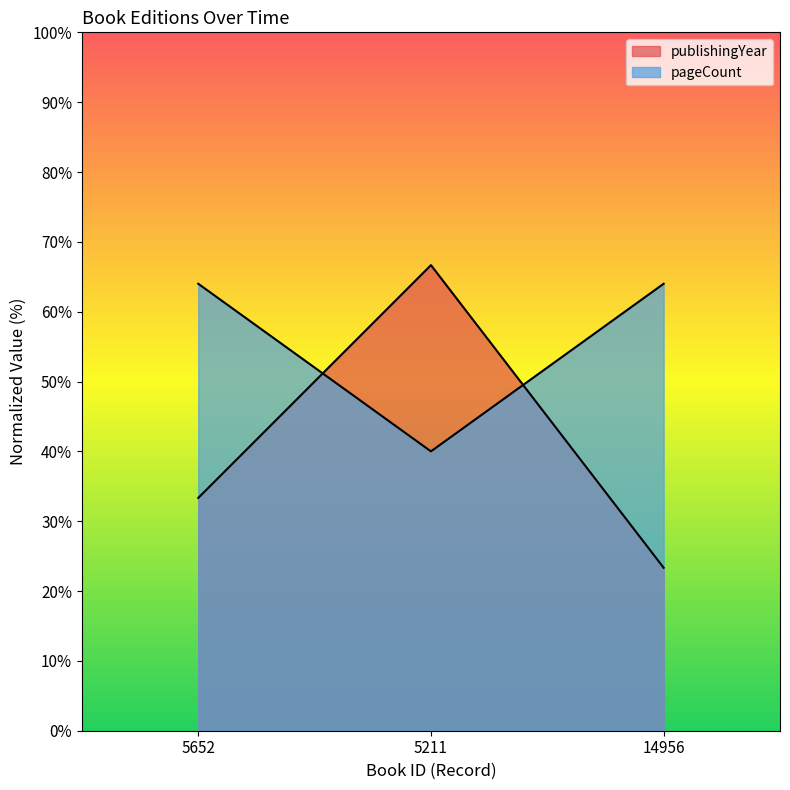

Count the number of data series in this chart.

2